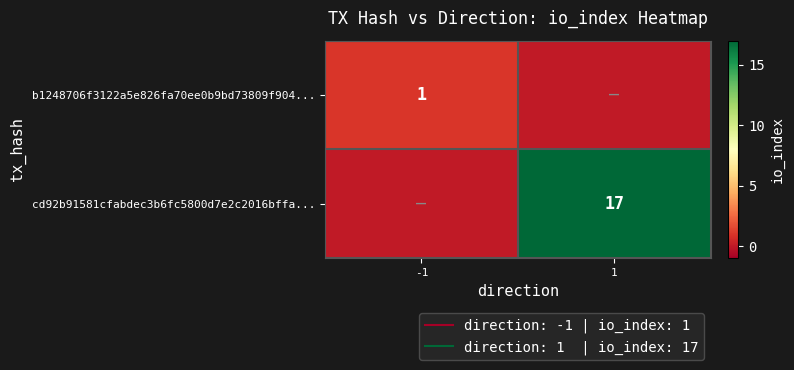

List the series in order of their overall mean, lowest first.

b1248706f3122a5e826fa70ee0b9bd73809f904..., cd92b91581cfabdec3b6fc5800d7e2c2016bffa...